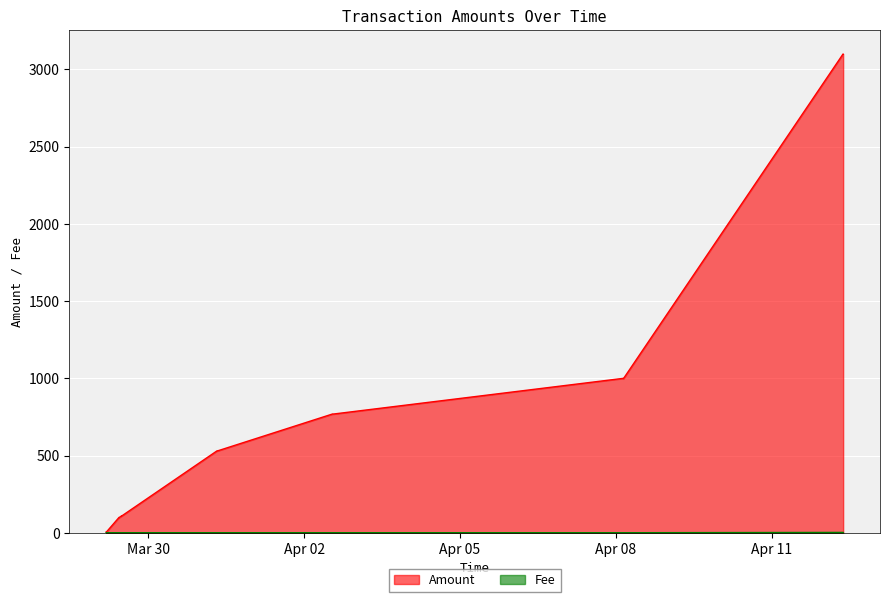

What are all the series names shown in the legend?

Amount, Fee